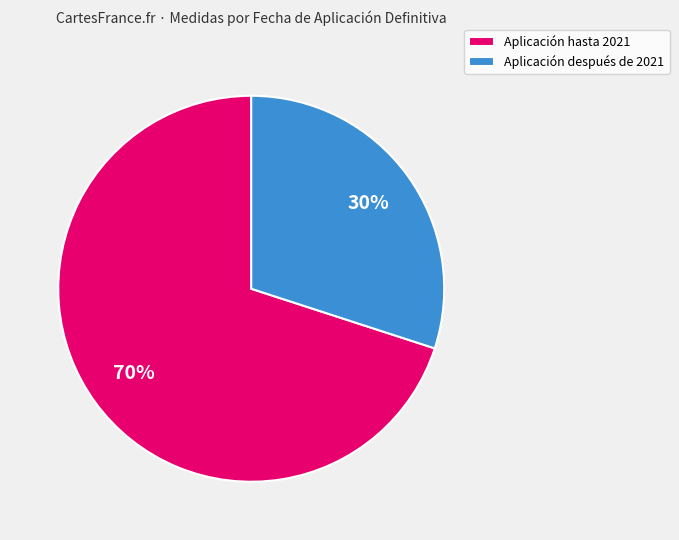

Approximately how many times larger is the value at Aplicación después de 2021 compared to Aplicación hasta 2021?

0.4